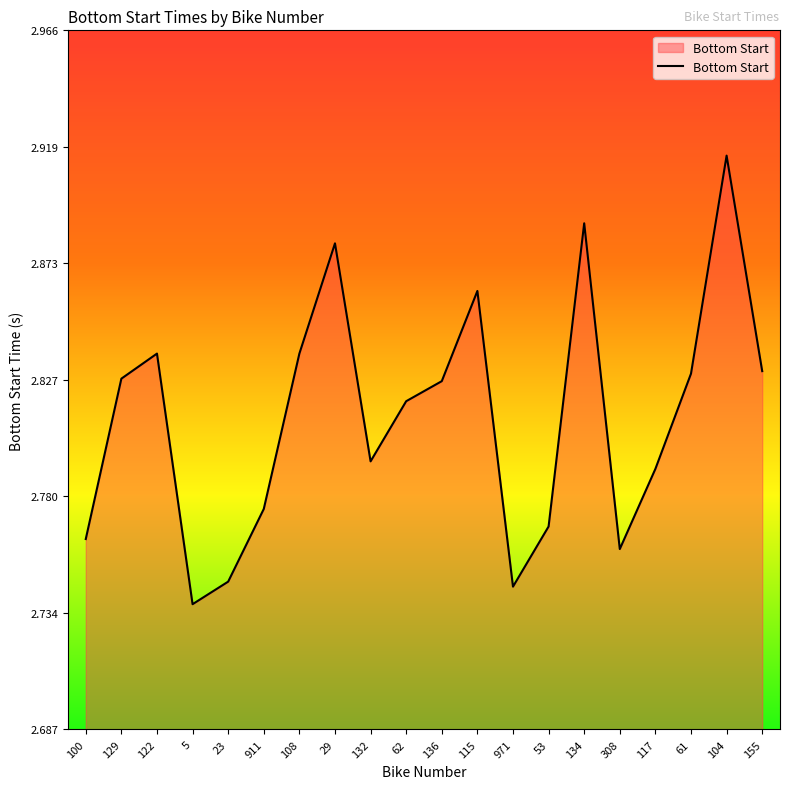

What position from the right is 122?

18